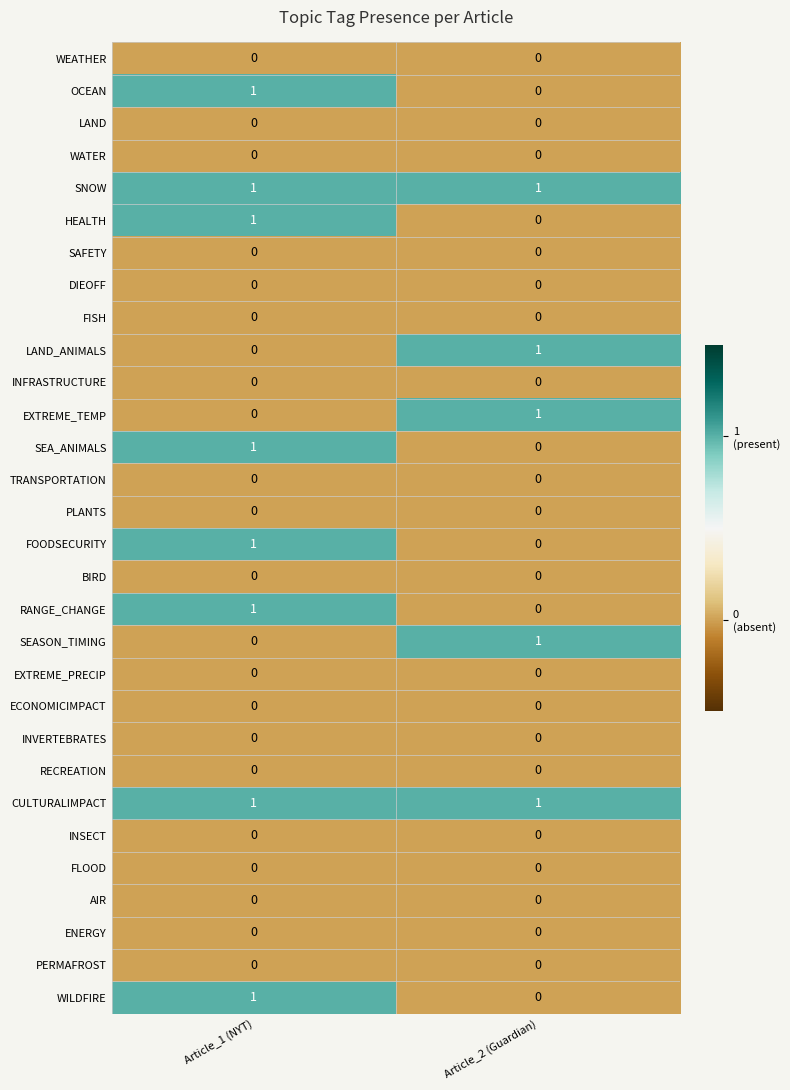

Rank the categories by FOODSECURITY value from highest to lowest.

Article_1 (NYT), Article_2 (Guardian)